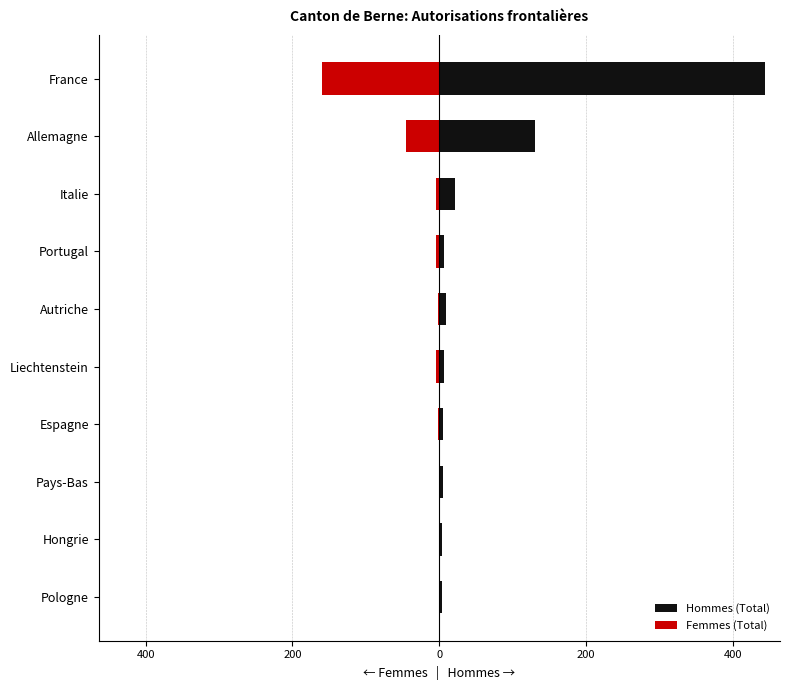

What are all the series names shown in the legend?

Hommes (Total), Femmes (Total)